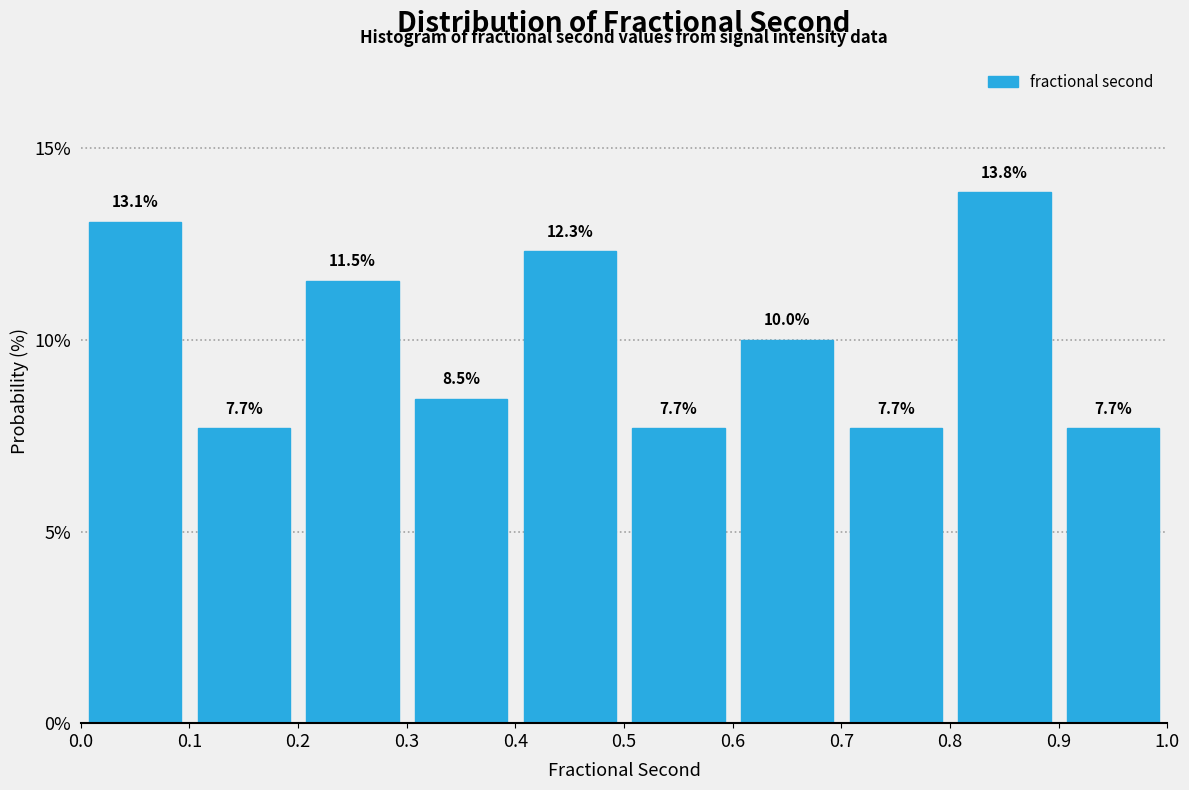

What is the height of the bar covering 0.0 to 0.1 on the x-axis?

13.1